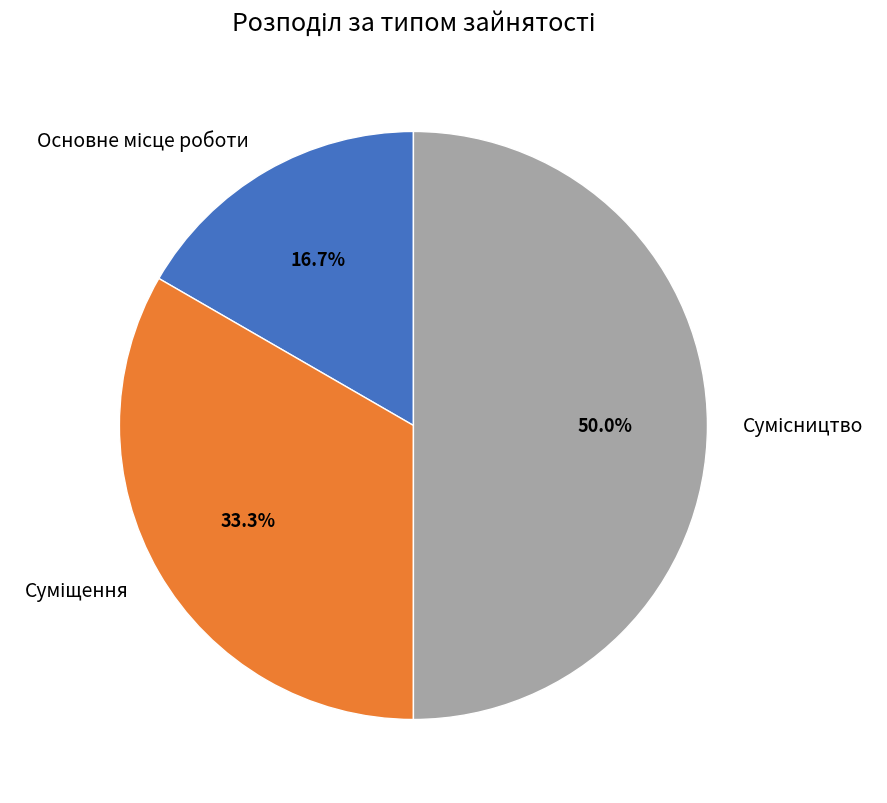

To the nearest percent, what portion does Сумісництво represent?

50%